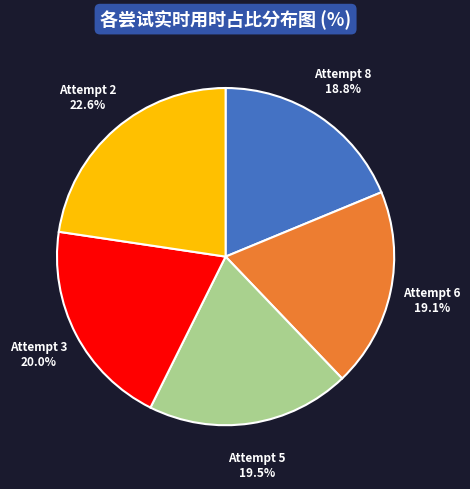

Which category has the biggest portion of the pie?

Attempt 2